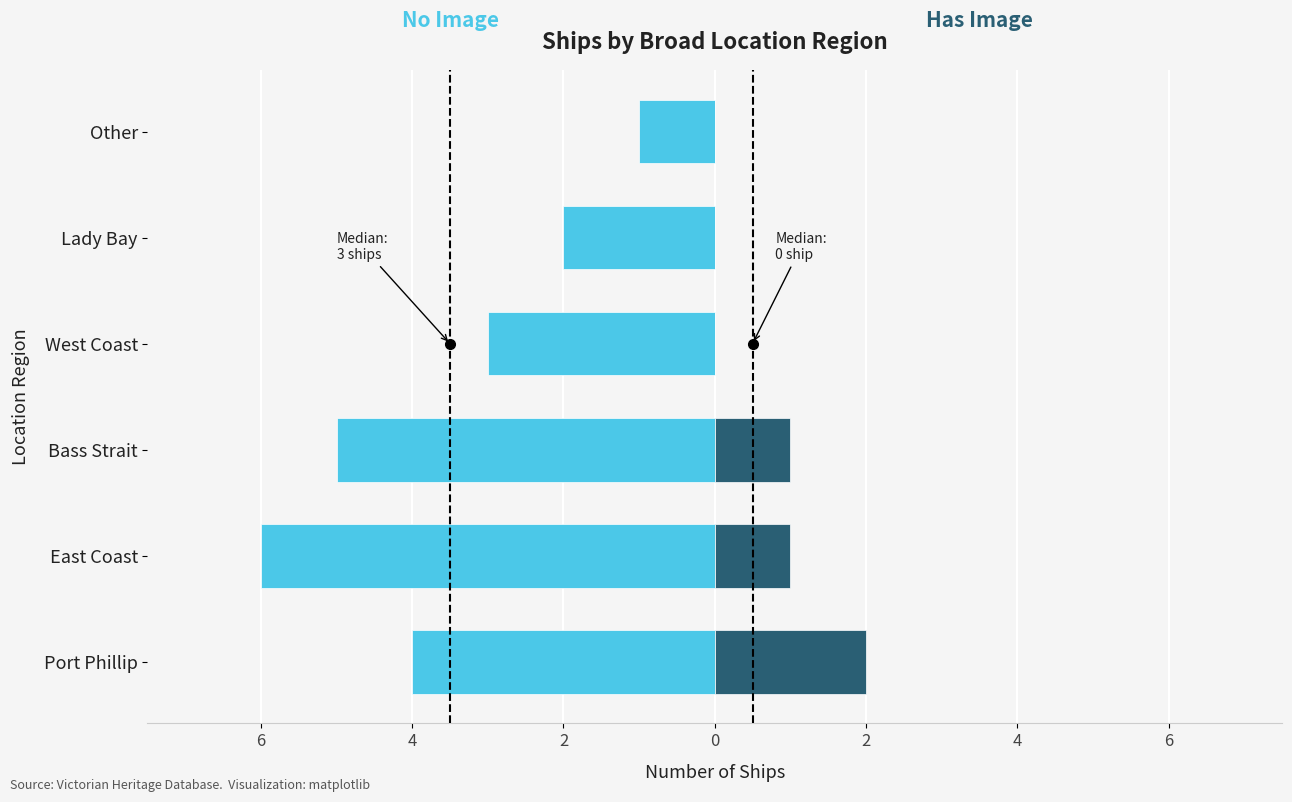

Between West Coast and Lady Bay, which series saw the biggest shift?

No Image